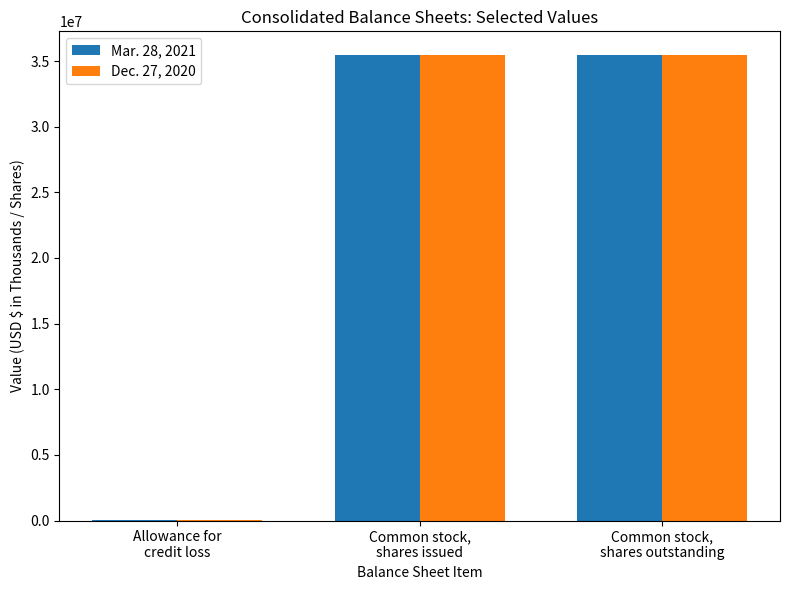

Is the value of Mar. 28, 2021 at Allowance for
credit loss greater than the value of Dec. 27, 2020 at Common stock,
shares outstanding?

No